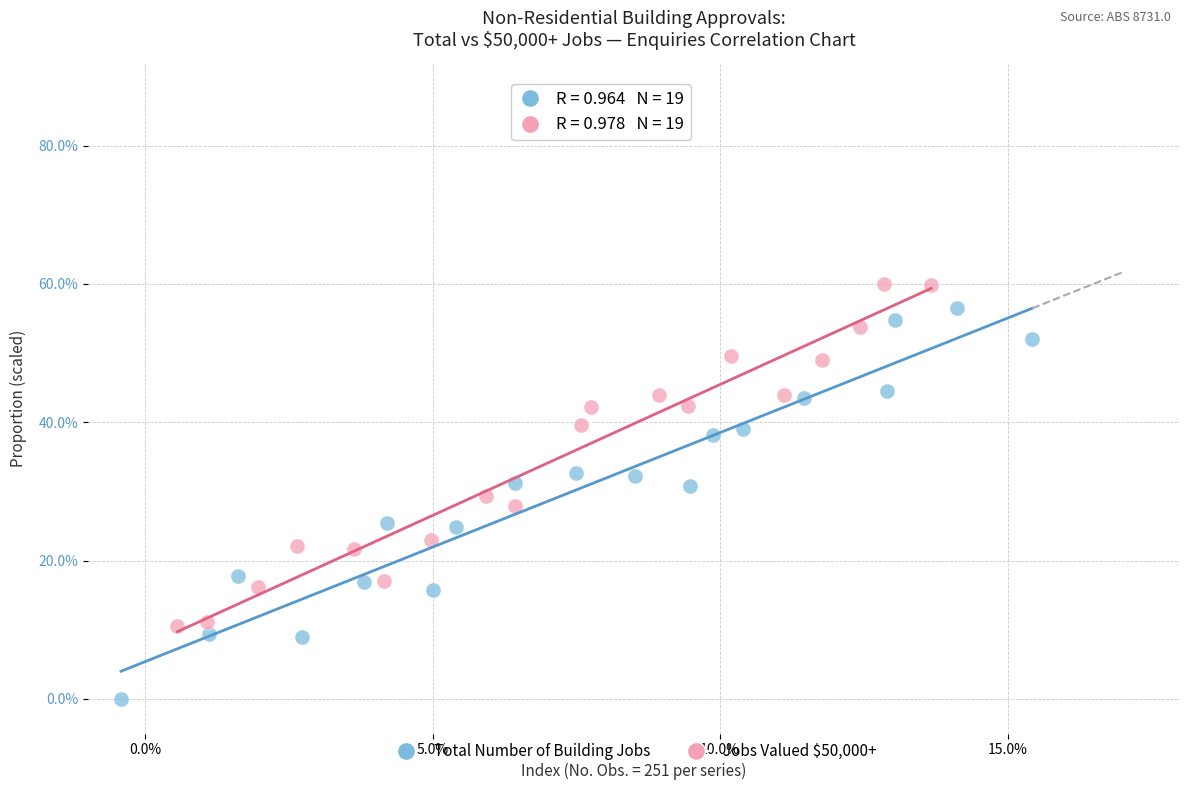

What are all the series names shown in the legend?

Total Number of Building Jobs, Jobs Valued $50,000+